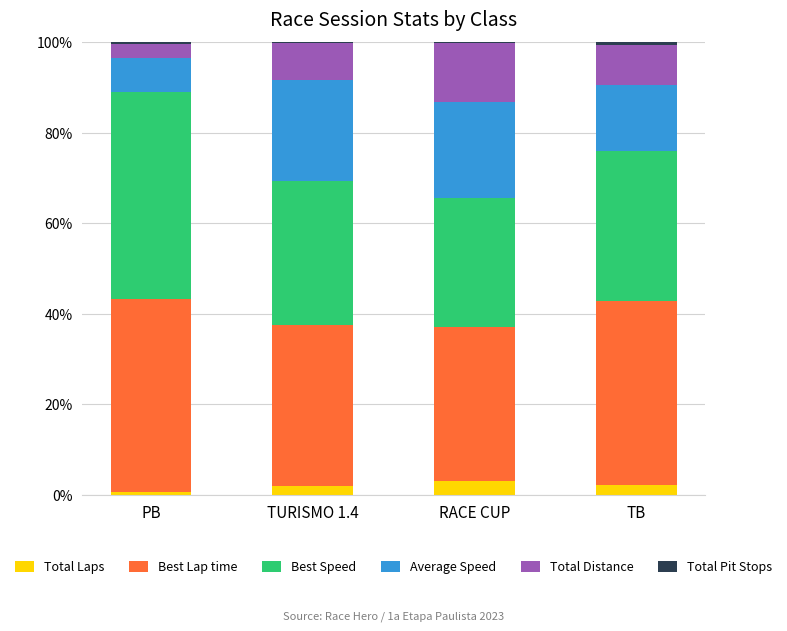

What is the sum of all Total Laps values?

7.7